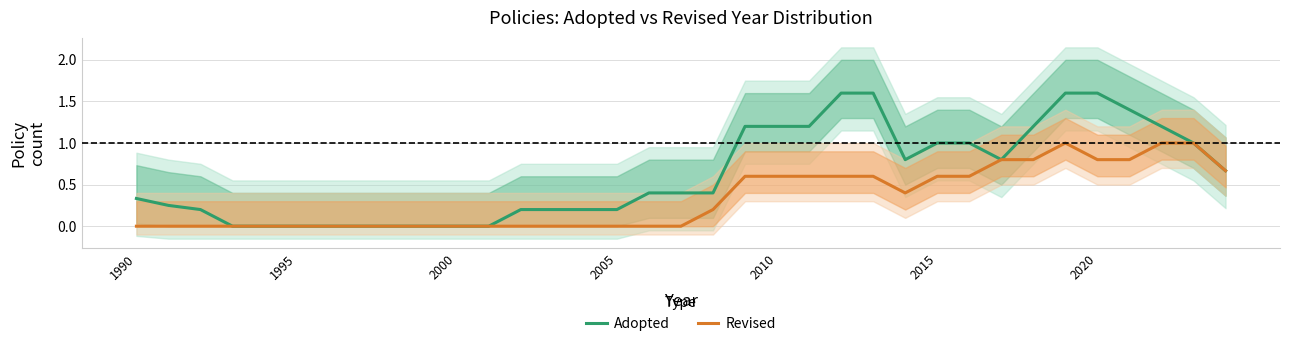

What are all the series names shown in the legend?

Adopted, Revised